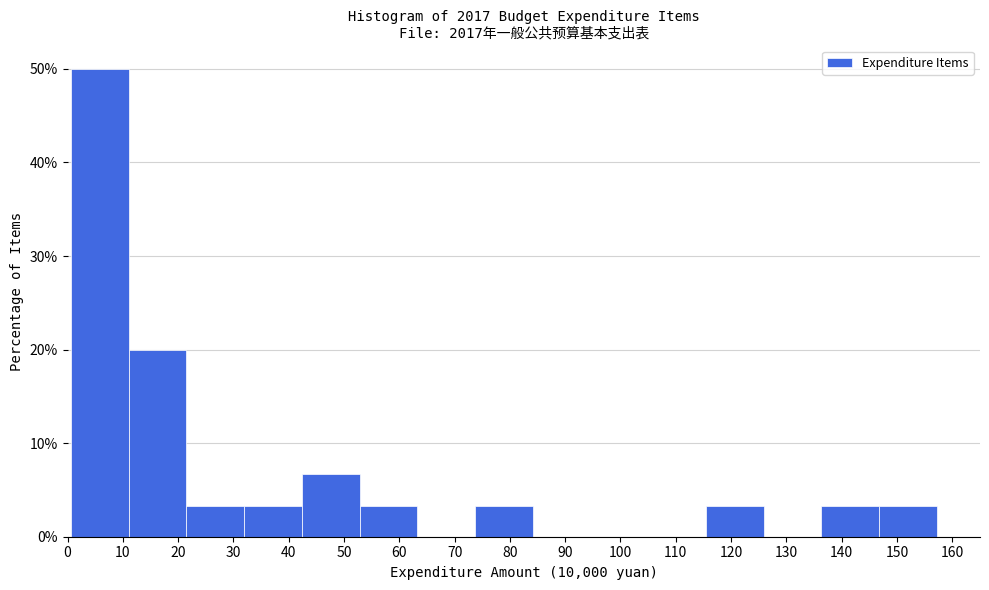

Reading left to right, list every bar in this chart as the range it spans on the x-axis followed by its height. Neither the bar edges nor the heights are printed on the chart, so give them approximately, as read against the axes.

1 to 11: 50
11 to 21: 20
21 to 32: 3
32 to 42: 3
42 to 53: 7
53 to 63: 3
63 to 74: 0
74 to 84: 3
84 to 95: 0
95 to 105: 0
105 to 115: 0
115 to 126: 3
126 to 136: 0
136 to 147: 3
147 to 157: 3